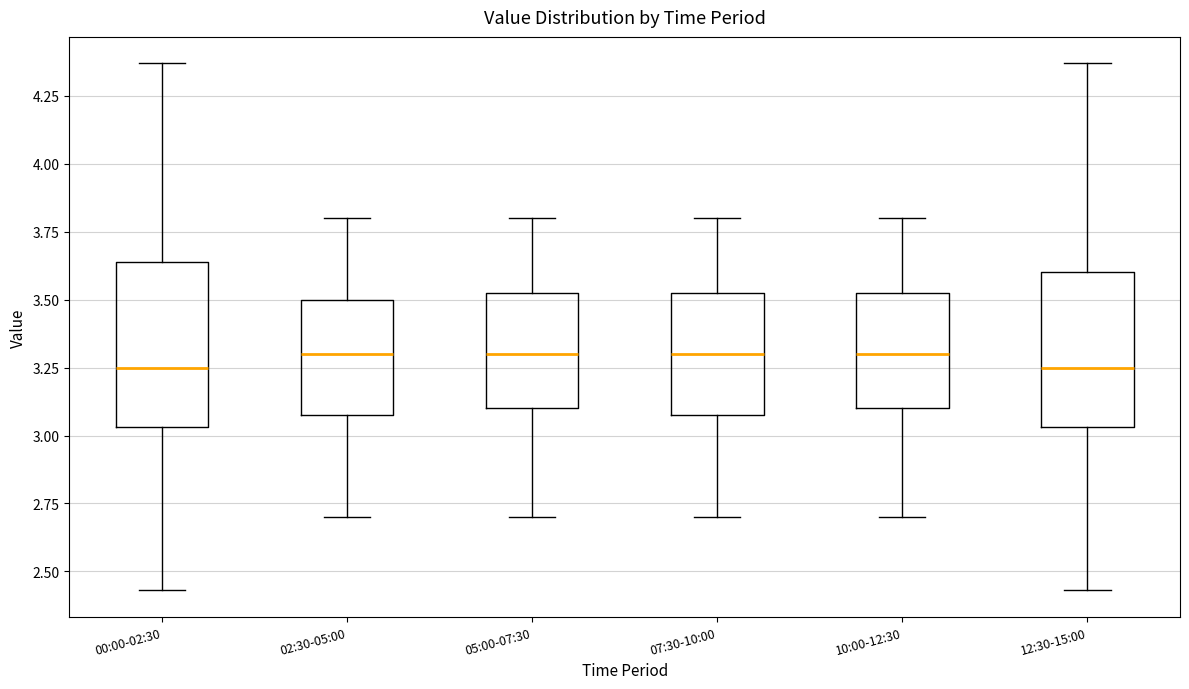

Reading left to right, transcribe this box plot: for each box, give where its median line is, the range the box spans, and where its two whiskers end, as read against the y-axis. The values are not printed on the chart, so give them approximately, as read against the axis.

00:00-02:30: median 3.25, box 3.05 to 3.65, whiskers 2.45 to 4.35
02:30-05:00: median 3.30, box 3.10 to 3.50, whiskers 2.70 to 3.80
05:00-07:30: median 3.30, box 3.10 to 3.55, whiskers 2.70 to 3.80
07:30-10:00: median 3.30, box 3.10 to 3.55, whiskers 2.70 to 3.80
10:00-12:30: median 3.30, box 3.10 to 3.55, whiskers 2.70 to 3.80
12:30-15:00: median 3.25, box 3.05 to 3.60, whiskers 2.45 to 4.35